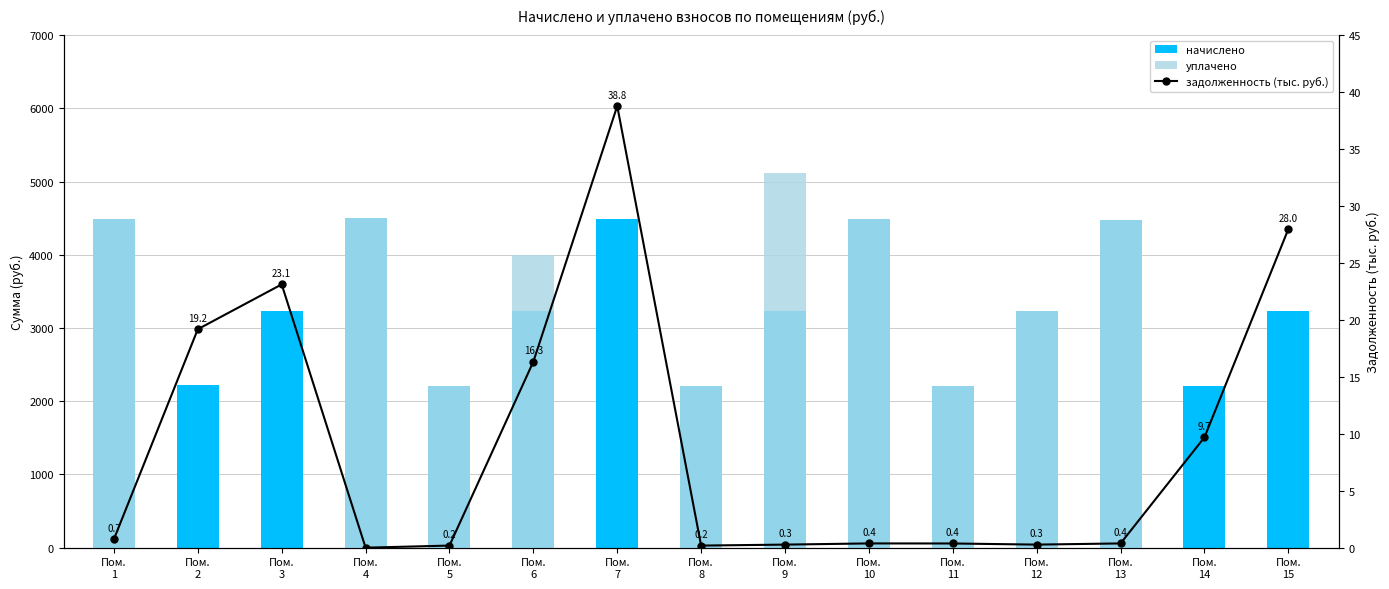

What is the difference between the задолженность (тыс. руб.) values at Пом.
12 and Пом.
6?

16.1